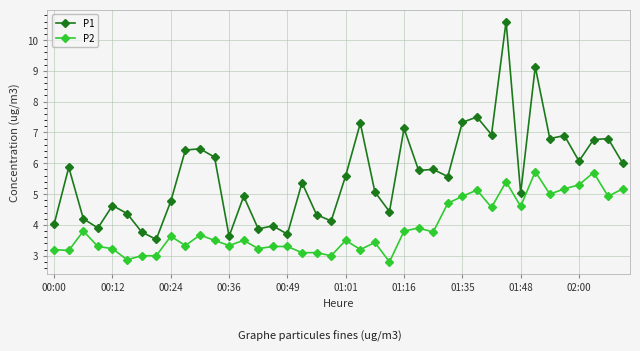

What is the value of the P2 point at the 2nd from the left?

3.2